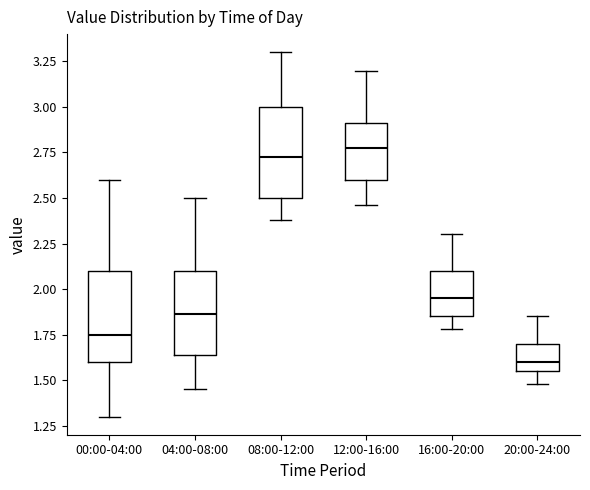

Reading left to right, transcribe this box plot: for each box, give where its median line is, the range the box spans, and where its two whiskers end, as read against the y-axis. The values are not printed on the chart, so give them approximately, as read against the axis.

00:00-04:00: median 1.75, box 1.60 to 2.10, whiskers 1.30 to 2.60
04:00-08:00: median 1.85, box 1.65 to 2.10, whiskers 1.45 to 2.50
08:00-12:00: median 2.75, box 2.50 to 3.00, whiskers 2.40 to 3.30
12:00-16:00: median 2.80, box 2.60 to 2.90, whiskers 2.45 to 3.20
16:00-20:00: median 1.95, box 1.85 to 2.10, whiskers 1.80 to 2.30
20:00-24:00: median 1.60, box 1.55 to 1.70, whiskers 1.50 to 1.85